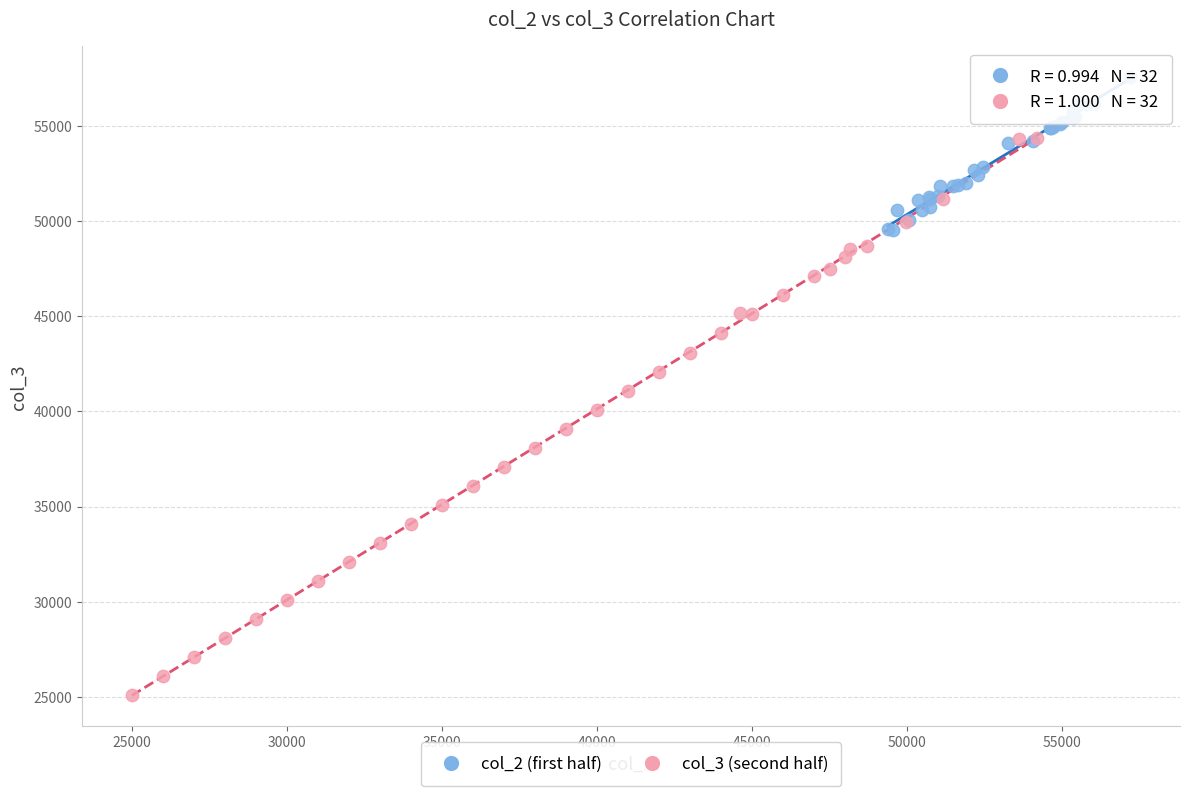

Which series contains the lowest Y value?

col_3 (second half)